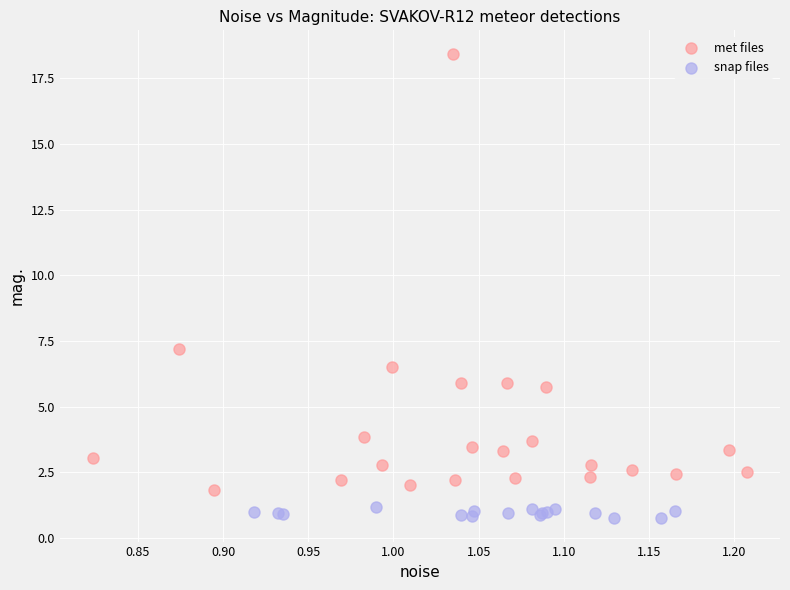

Which series has the largest Y range (max minus min)?

met files